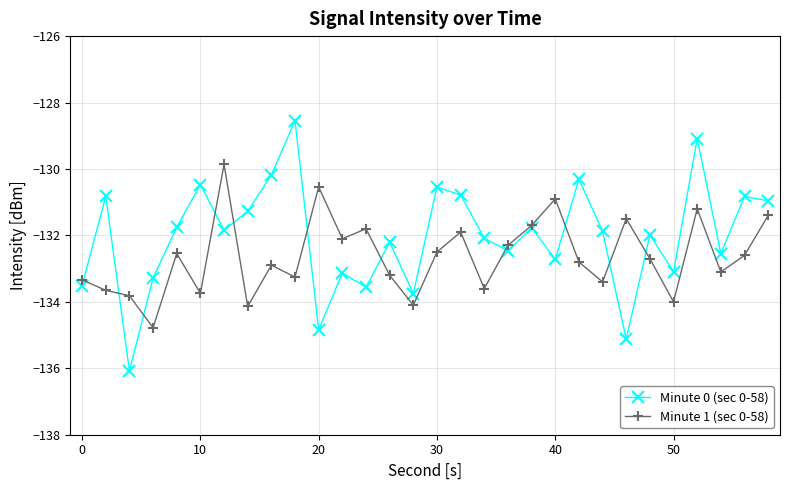

How many interior local peaks does the Minute 1 (sec 0-58) series have?

9